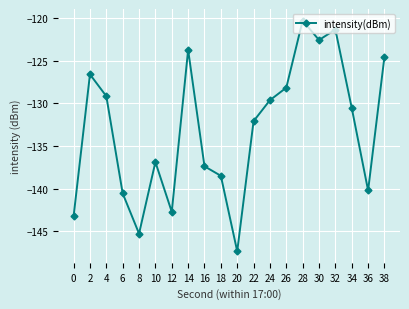

At which category does the data reach its first local peak?

2